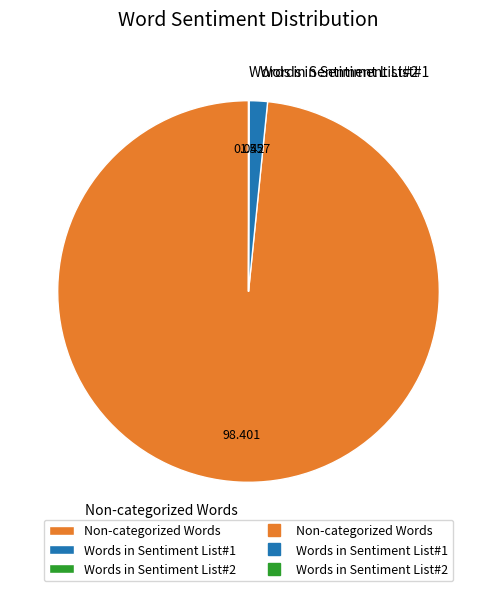

Do Non-categorized Words and Words in Sentiment List#1 together represent more than half of the pie?

Yes